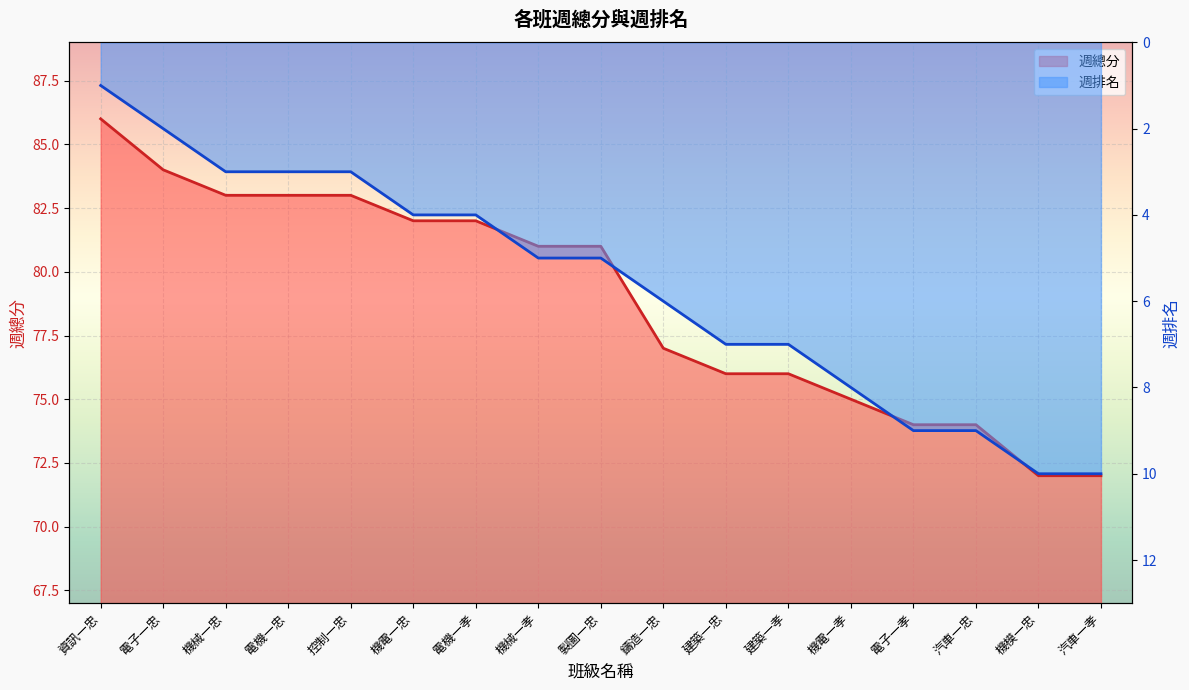

What is the difference between the 週排名 values at 鑄造一忠 and 電機一孝?

2